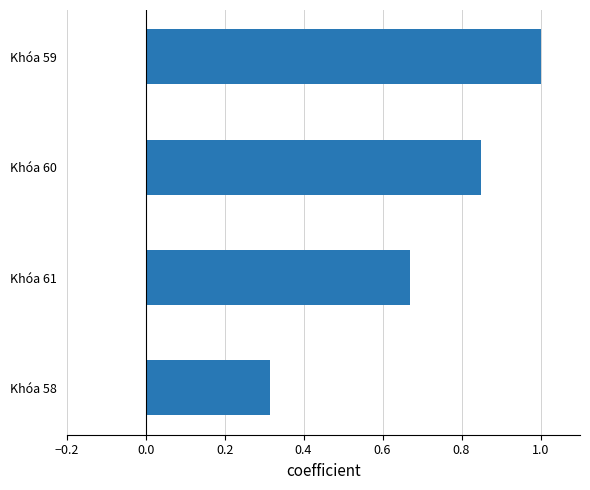

True or false: the data shows 1.8 at Khóa 59.

False